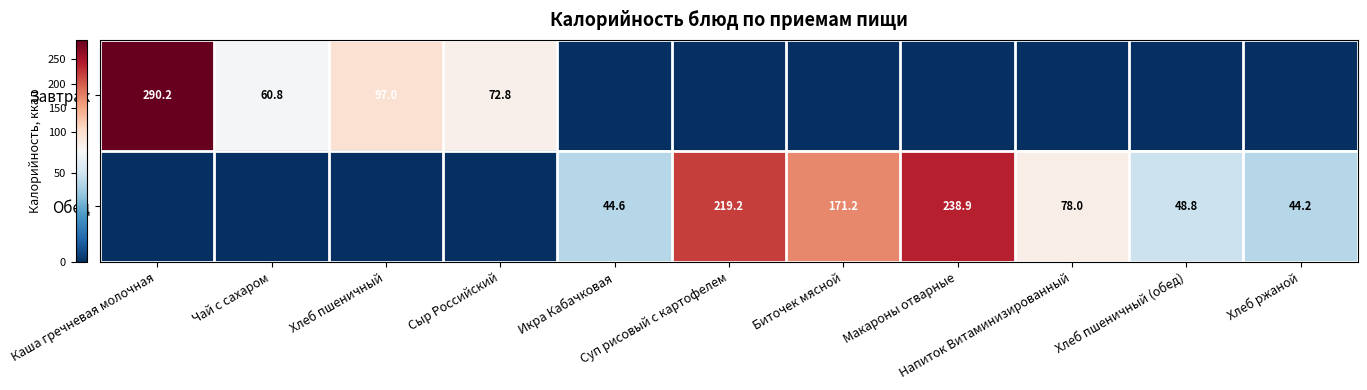

What is the total value across all series at Суп рисовый с картофелем?

219.2